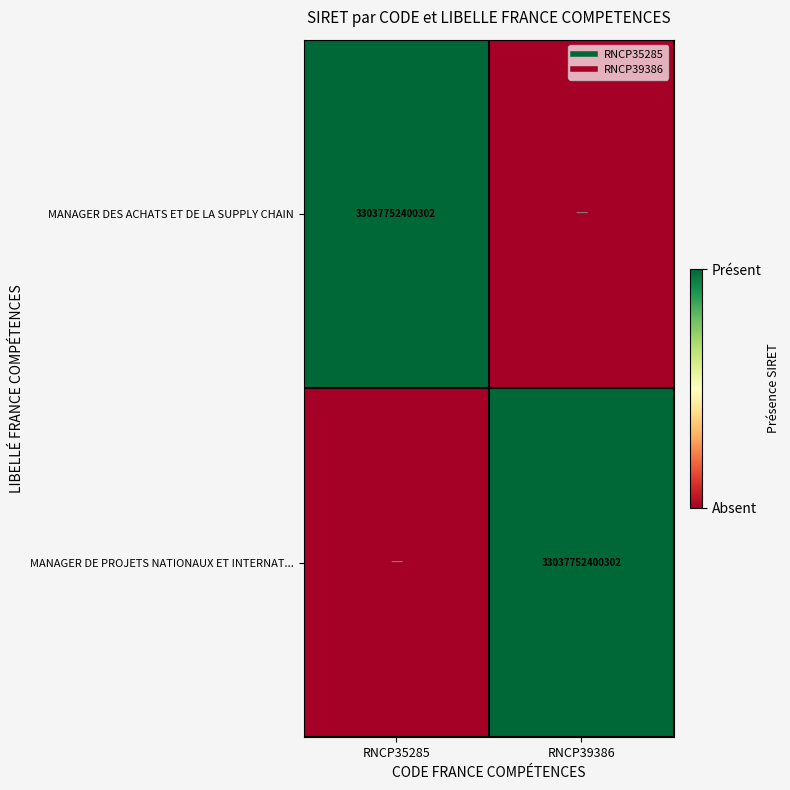

What is the difference between the highest and lowest values at RNCP39386?

1